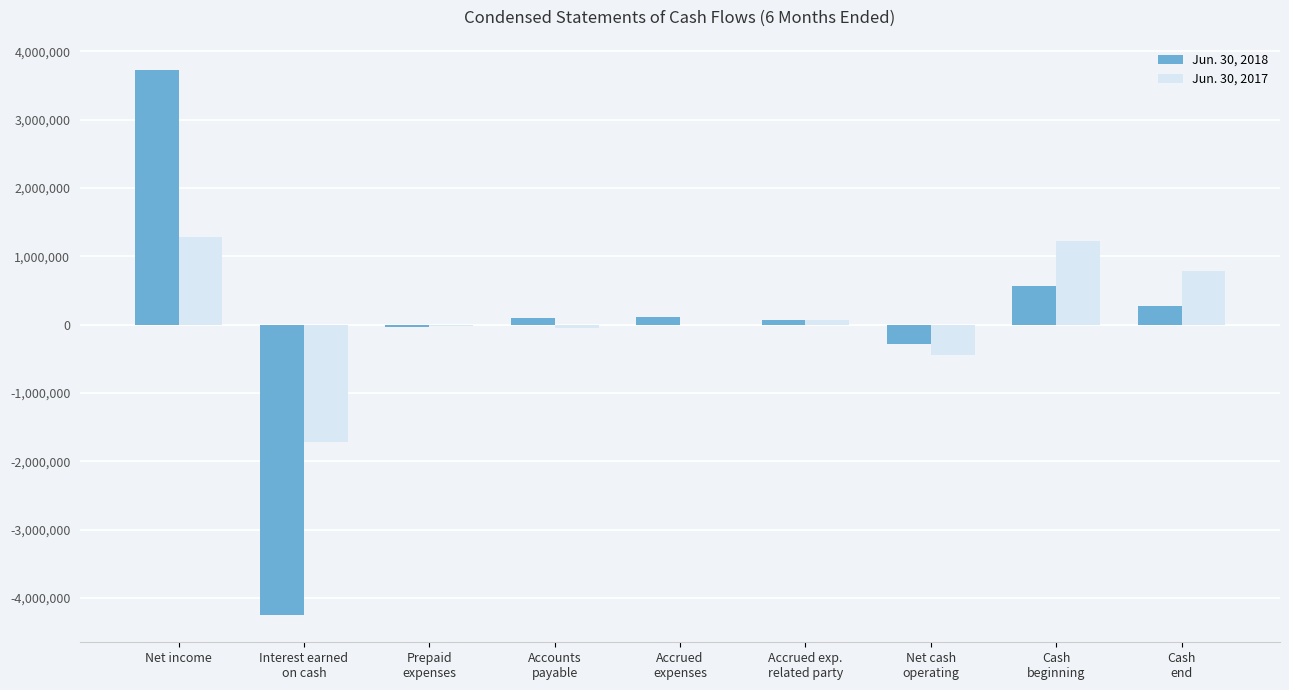

At which category is the sum across all series the highest?

Net income